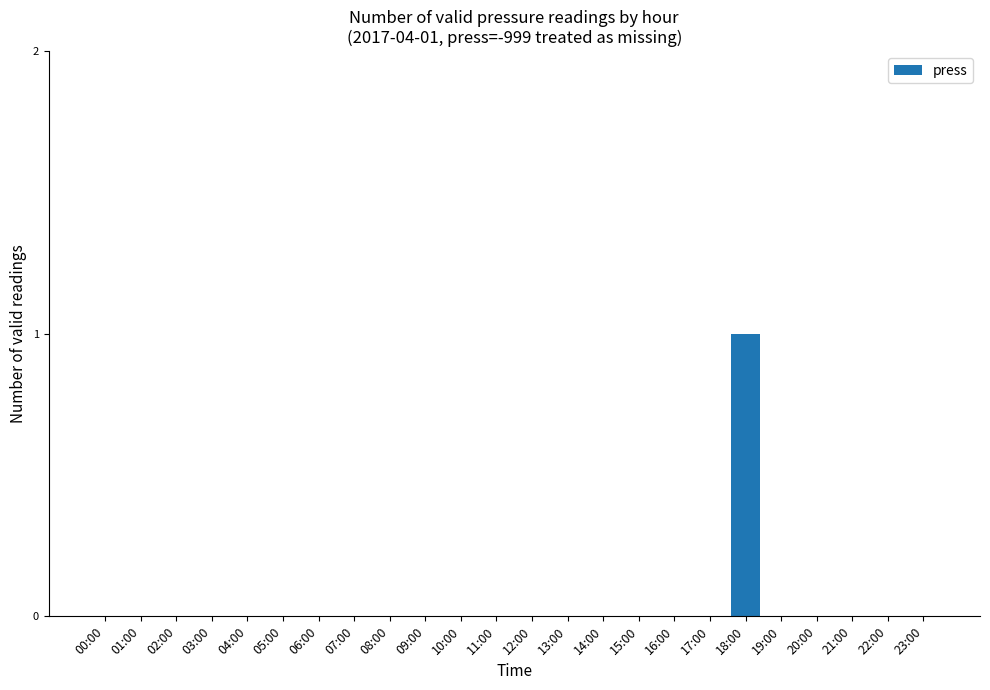

Count the number of data series in this chart.

1